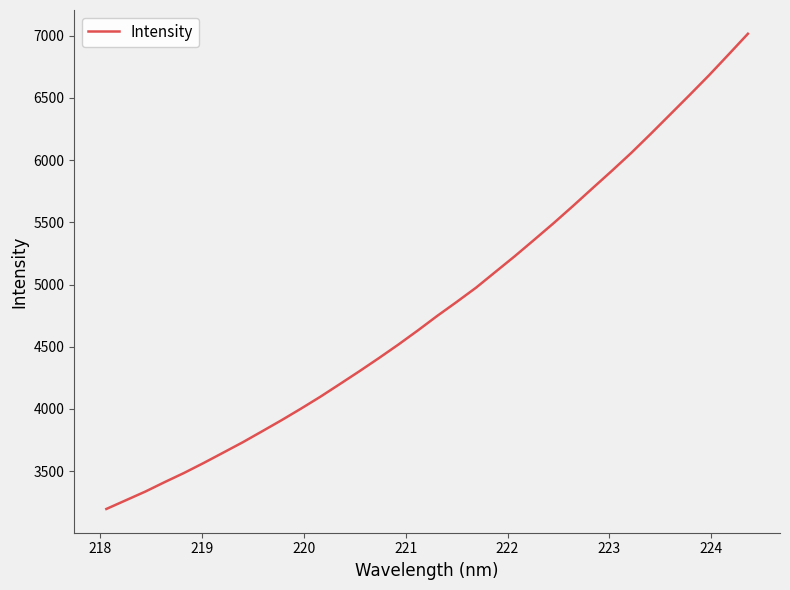

What is the smallest value displayed?

3196.5